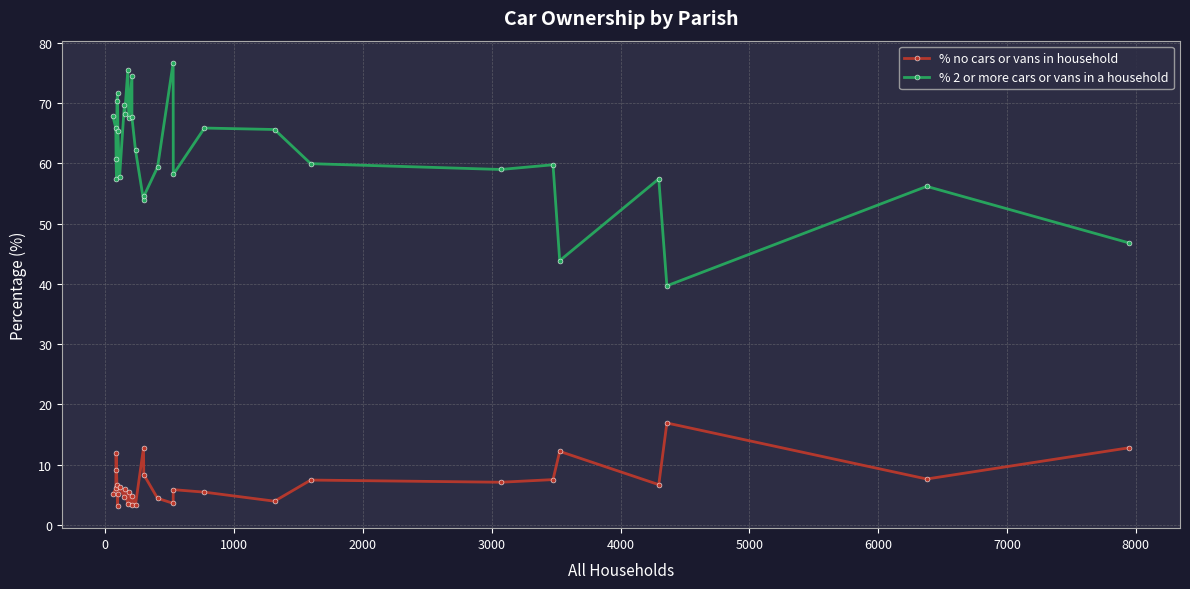

The % no cars or vans in household series shows 1.1 at 5000. True or false?

False